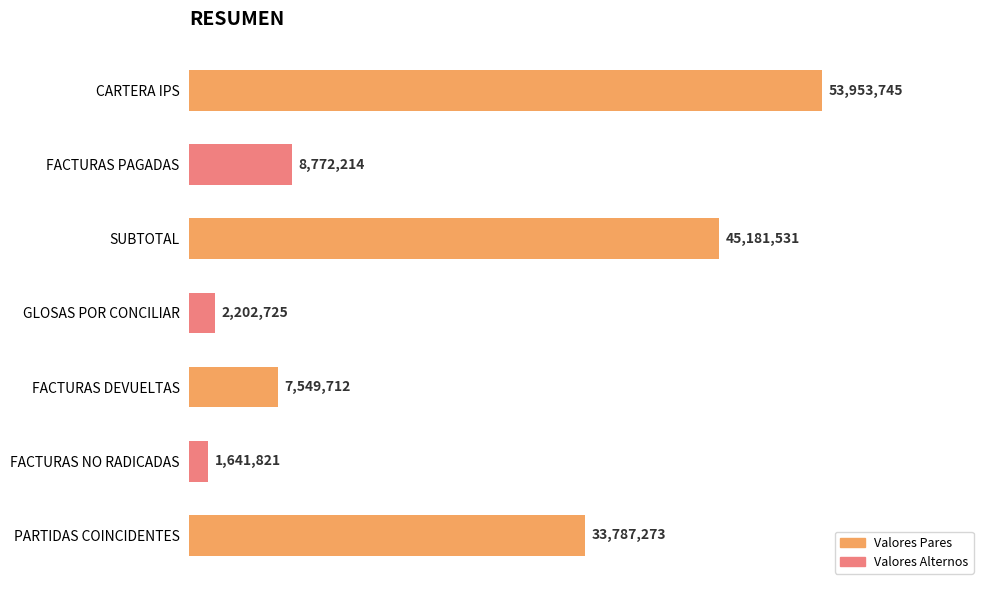

Where is the data nearest to the value 27797783?

PARTIDAS COINCIDENTES